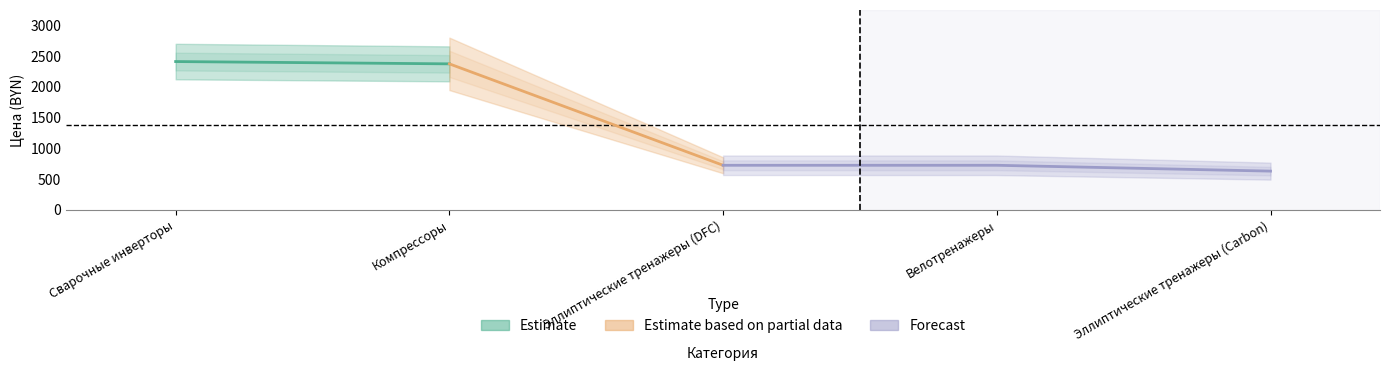

What is the sum of the values at Эллиптические тренажеры (DFC) and Эллиптические тренажеры (Carbon)?

1349.0